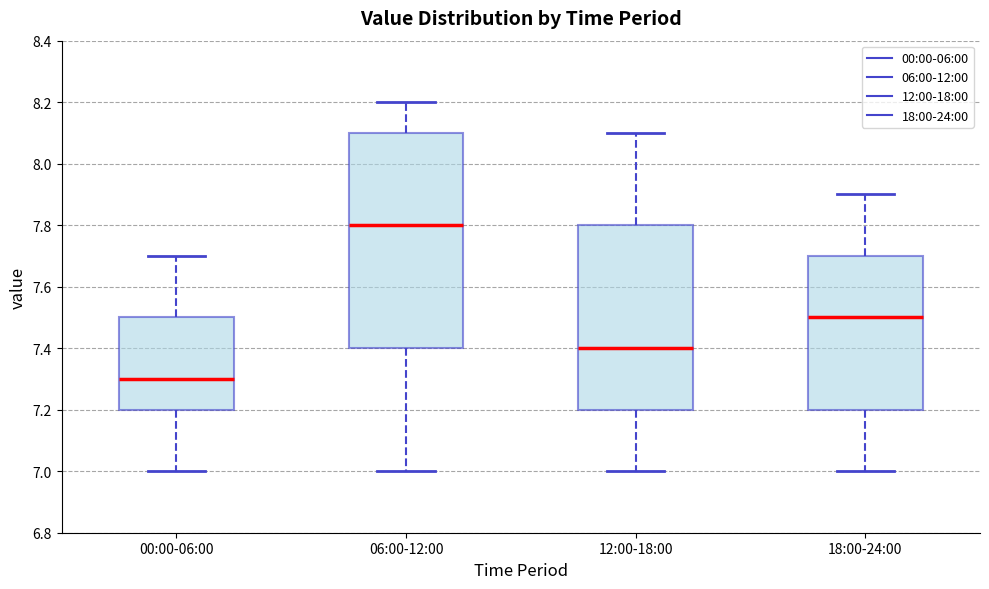

Where is the lower edge of the box for 00:00-06:00 on the y-axis? The values are not printed on the chart, so give them approximately, as read against the axis.

7.2